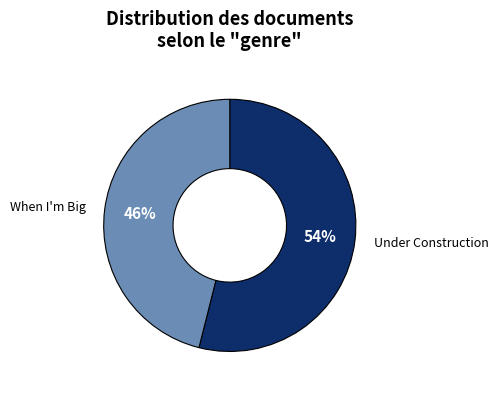

To the nearest percent, what is the difference between the largest and smallest slice percentages?

8%